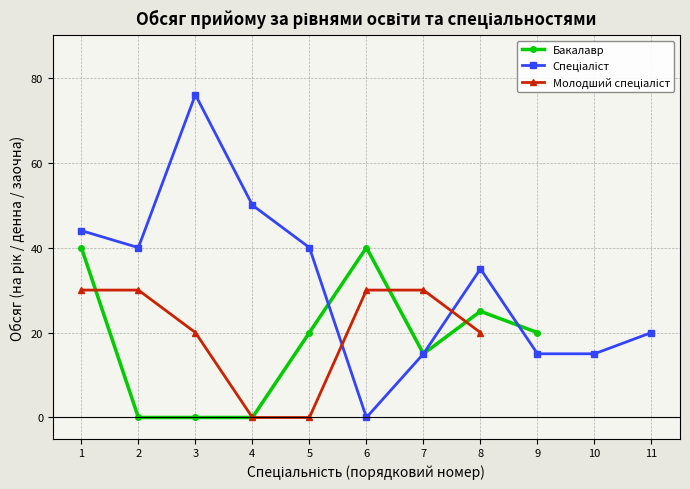

How many Бакалавр values are between 0 and 40?

9